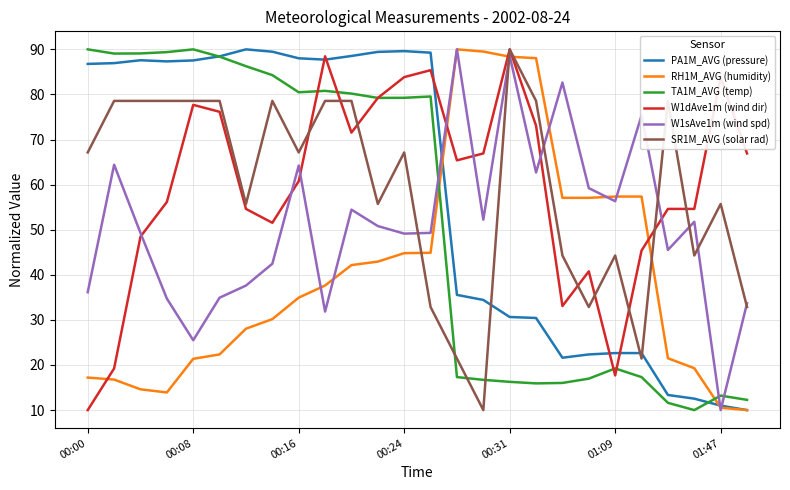

Which series ends up on top after the final intersection of TA1M_AVG (temp) and SR1M_AVG (solar rad)?

SR1M_AVG (solar rad)